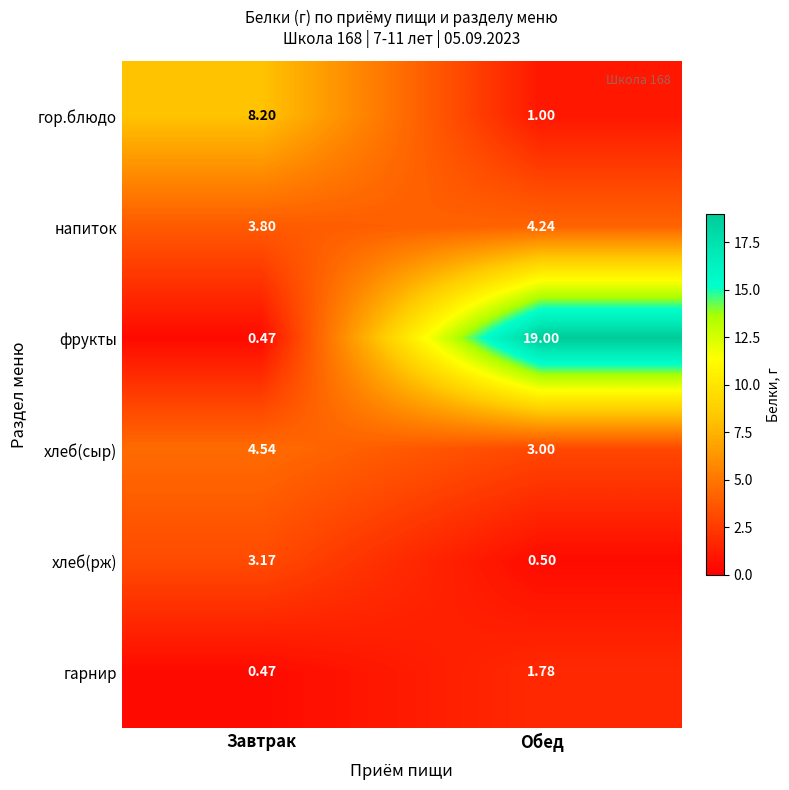

Where is фрукты nearest to the value 9?

Завтрак